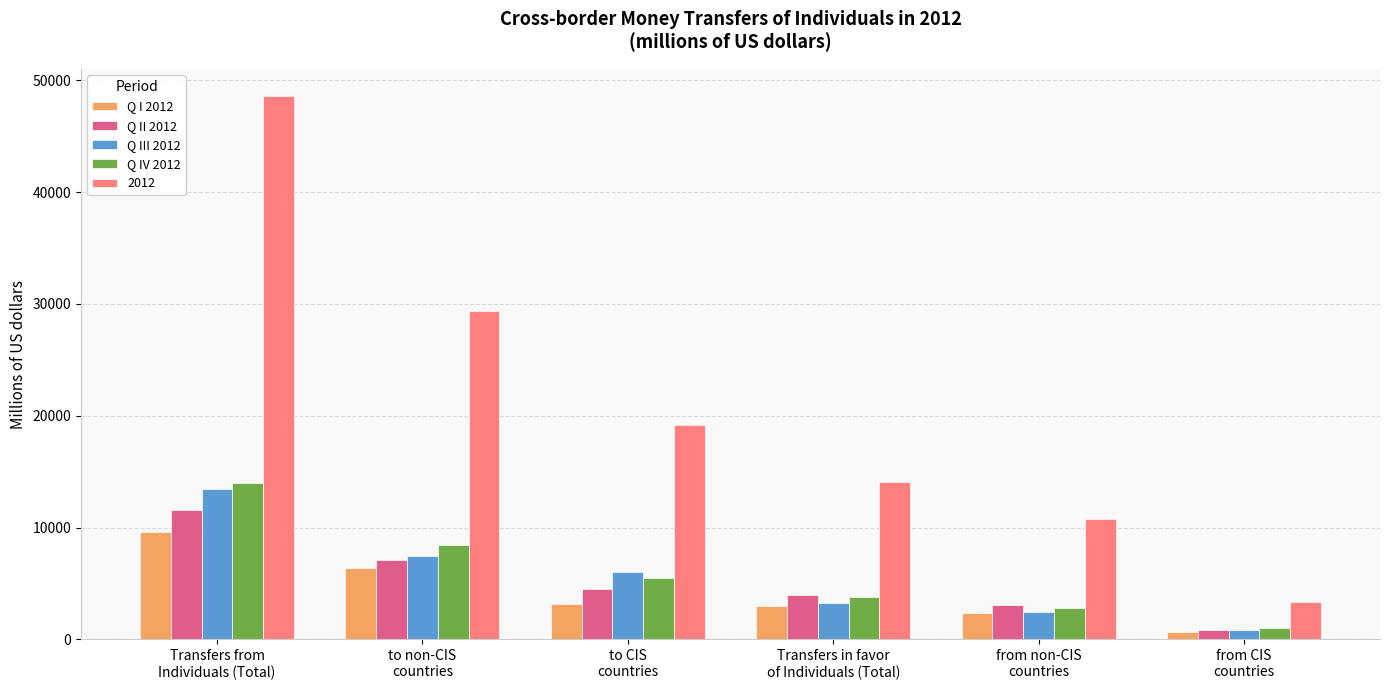

Is it true that Q III 2012 equals 5993 at to CIS
countries?

True